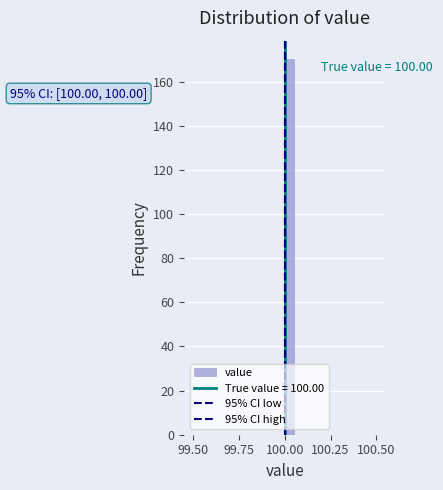

Around what value on the x-axis is the tallest bar? Give the approximate position of its centre, as read against the axis.

100.05